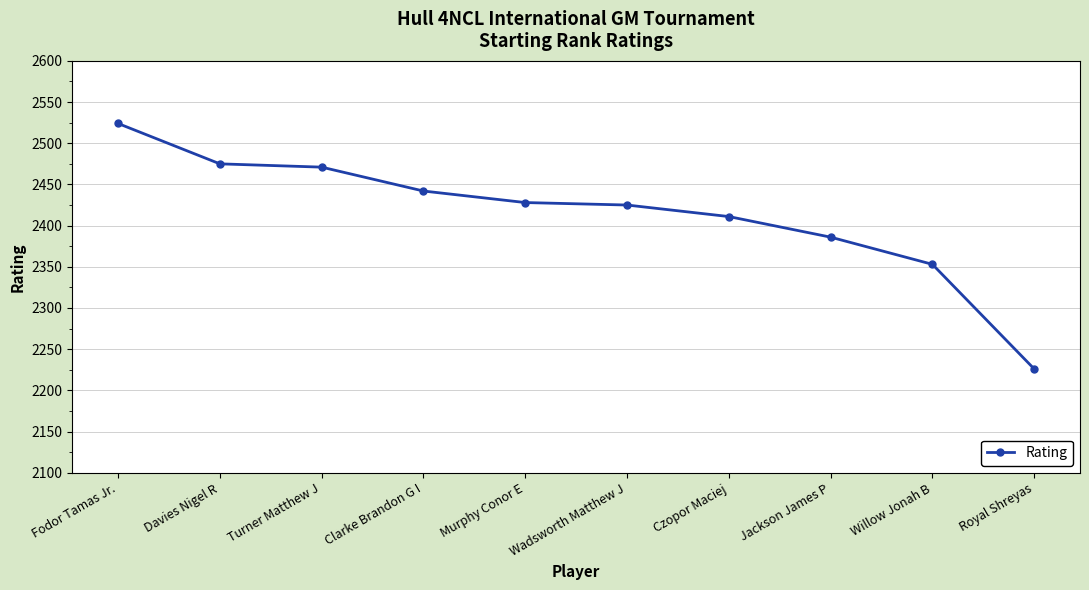

What position from the right is Turner Matthew J?

8